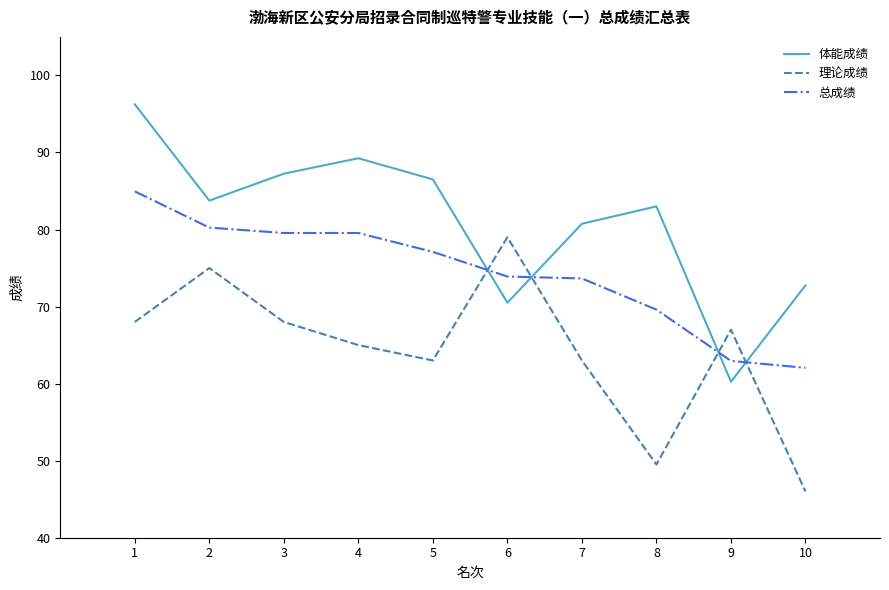

Rank the series by their average value, from highest to lowest.

体能成绩, 总成绩, 理论成绩